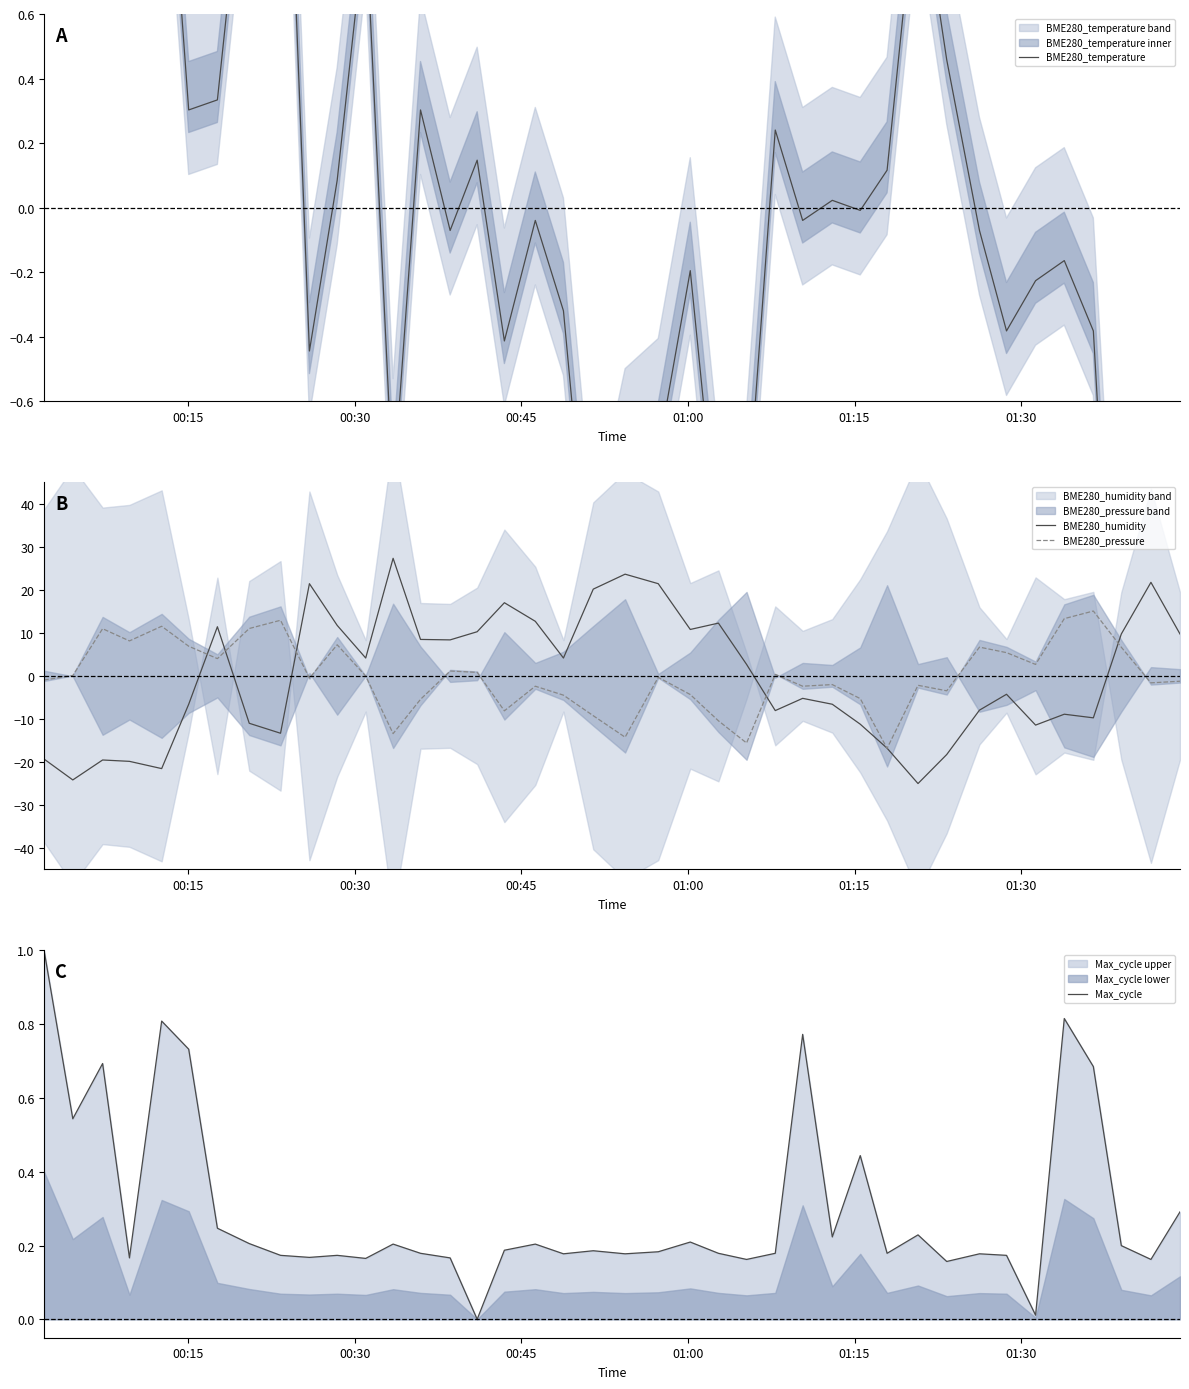

Rank the series by their maximum value, from lowest to highest.

Max_cycle, BME280_temperature, BME280_pressure, BME280_humidity